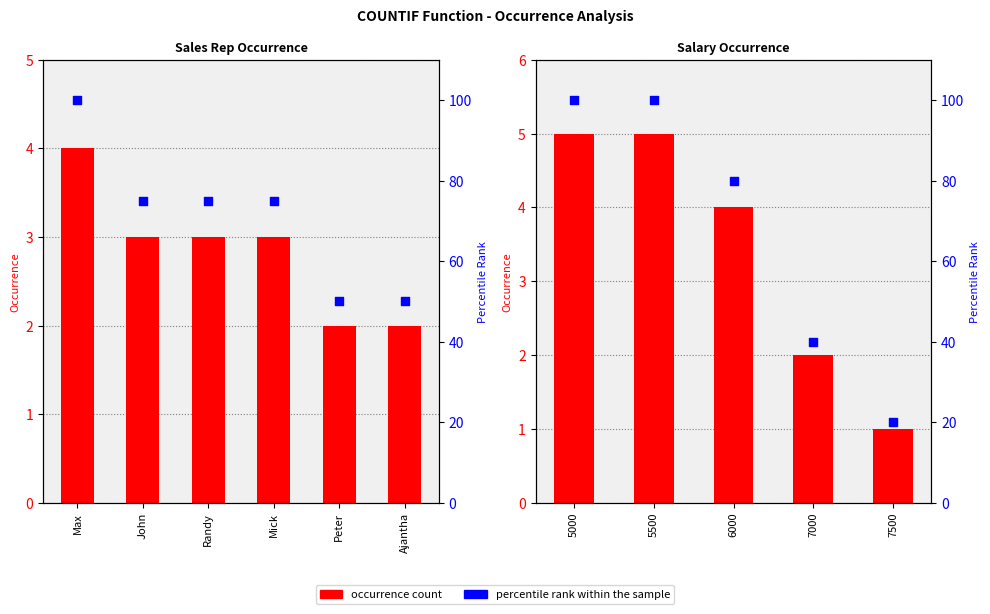

At how many categories does at least one series exceed 57?

3